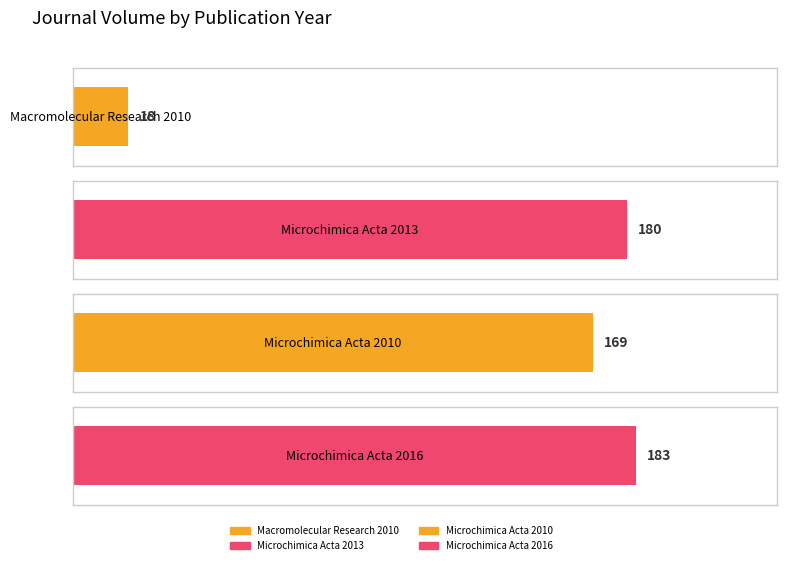

What is the label of the 1st bar from the right?

2016